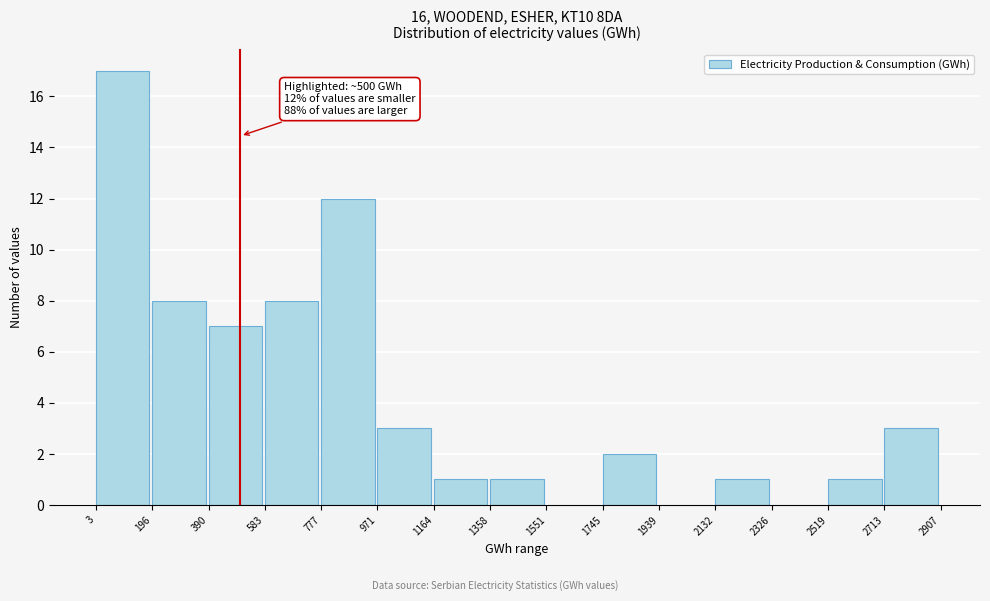

Which range on the x-axis has the tallest bar?

3 to 196